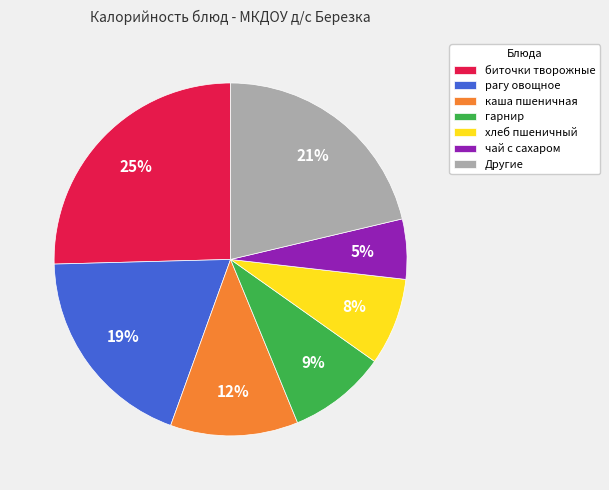

Which slice is the largest?

биточки творожные